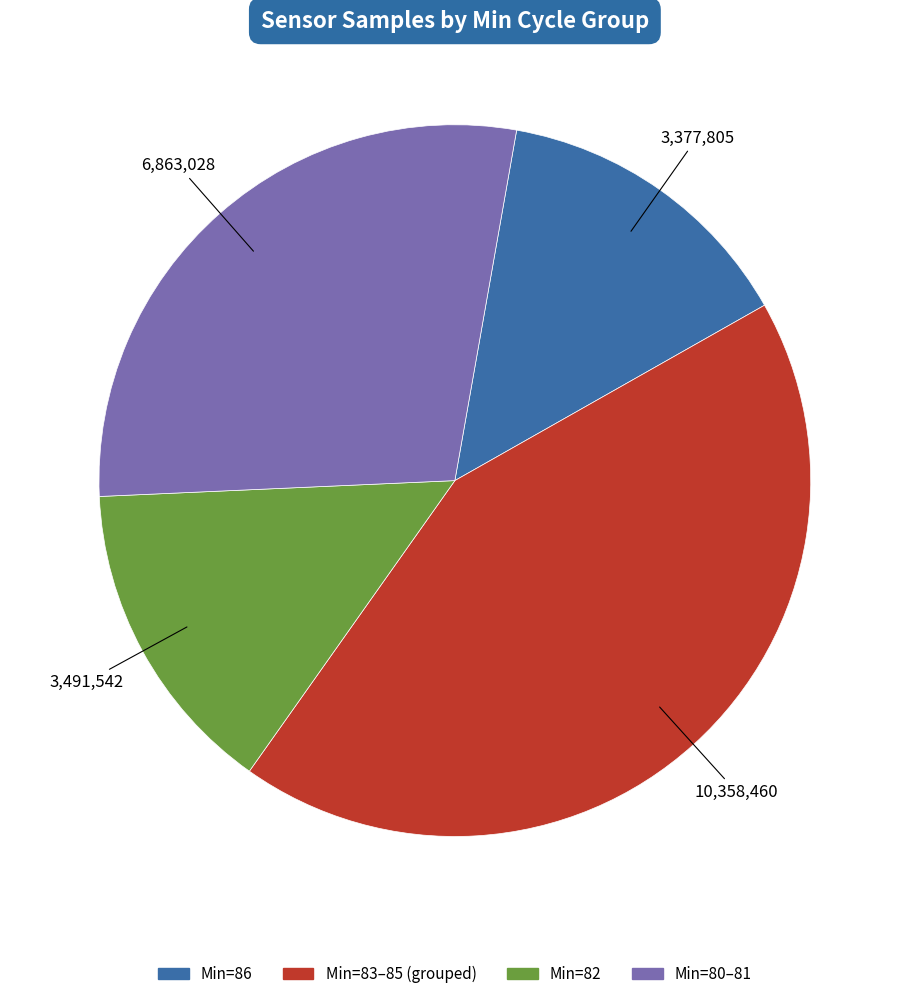

Is there a majority slice in this chart?

No